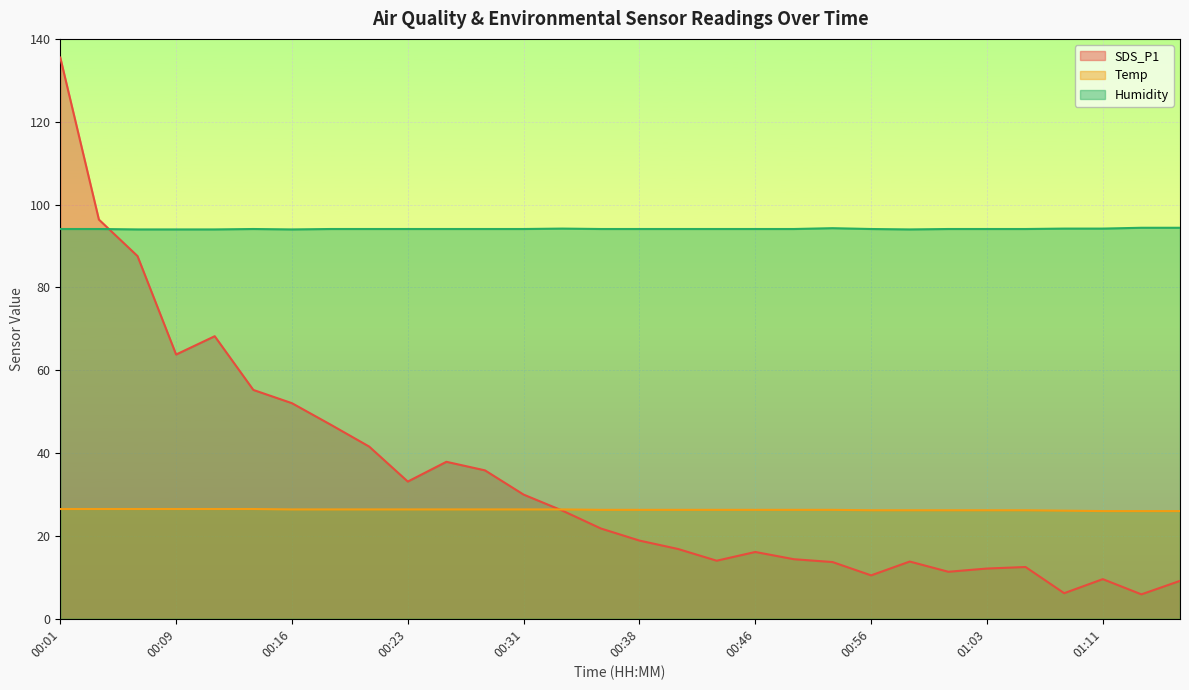

What is the smallest value displayed?

5.9